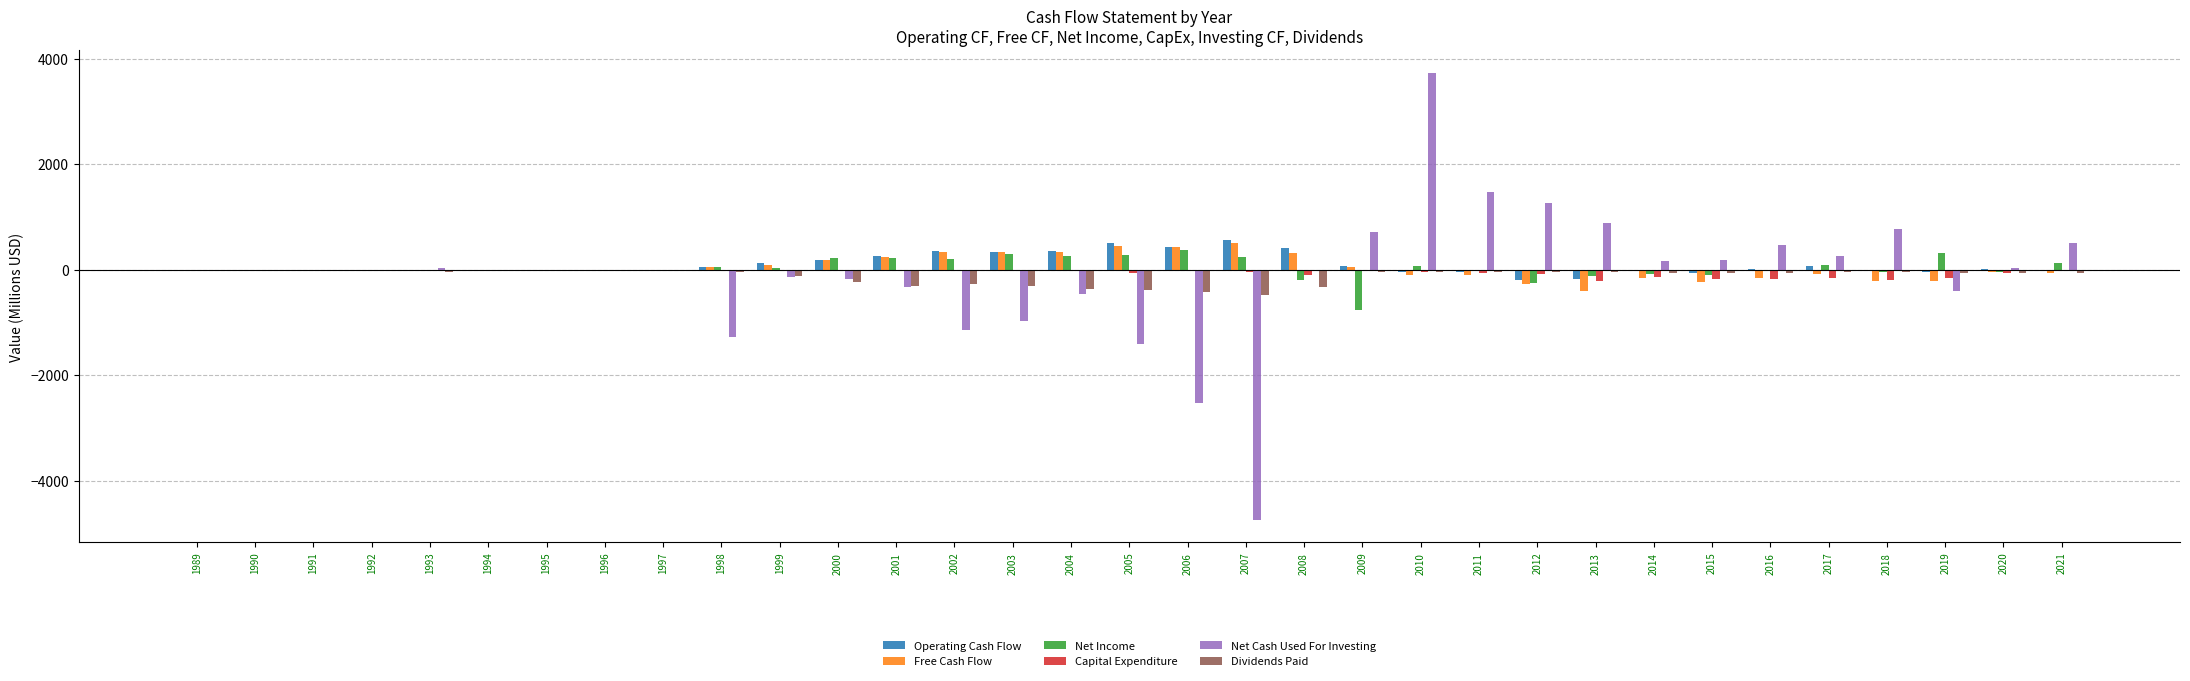

What is the total value across all series at 2017?

148.2